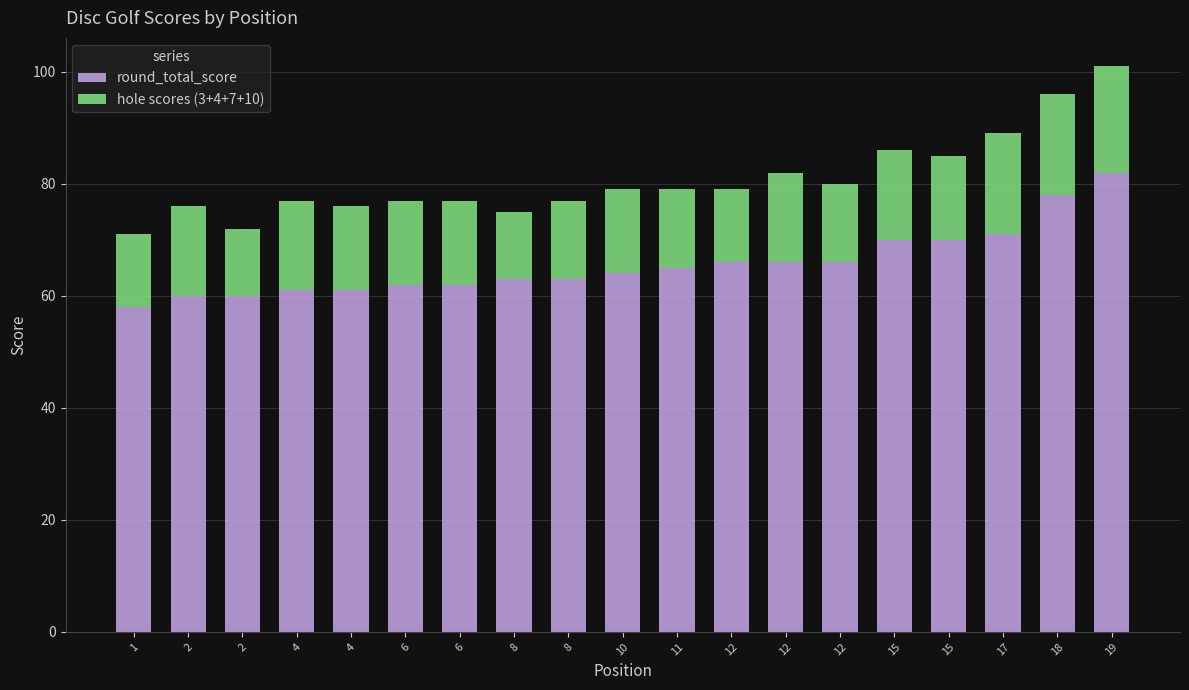

How many hole scores (3+4+7+10) values are between 14 and 16?

12